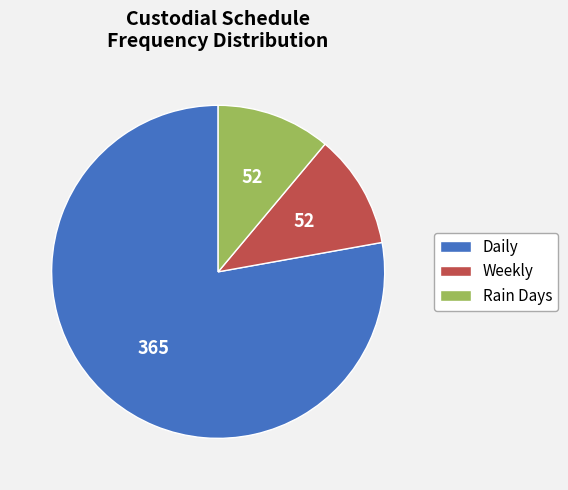

Between Daily and Weekly, which is larger?

Daily